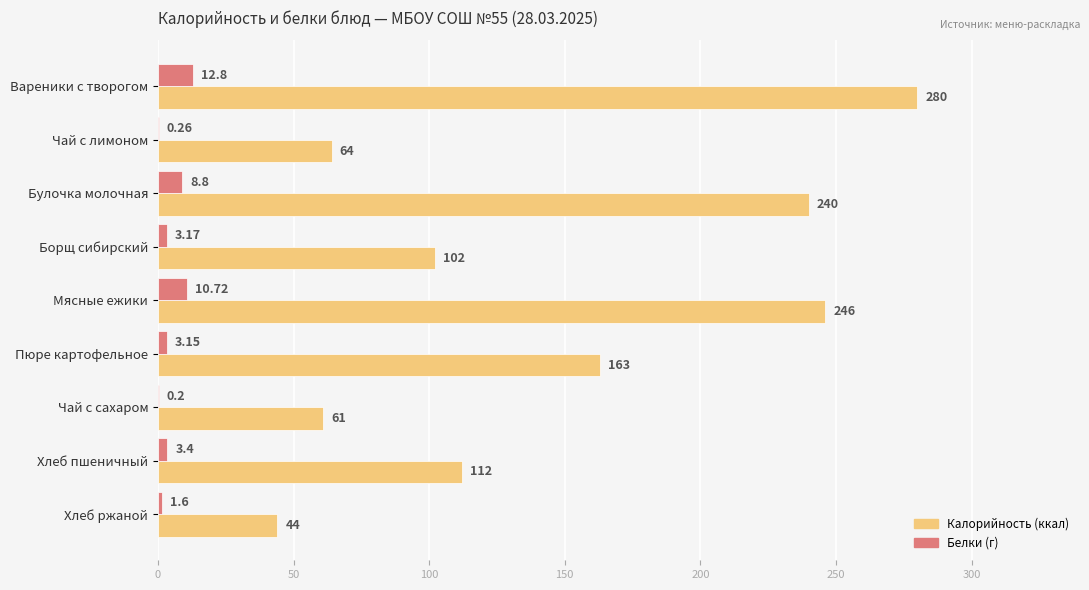

At which category is the sum across all series the highest?

Вареники с творогом